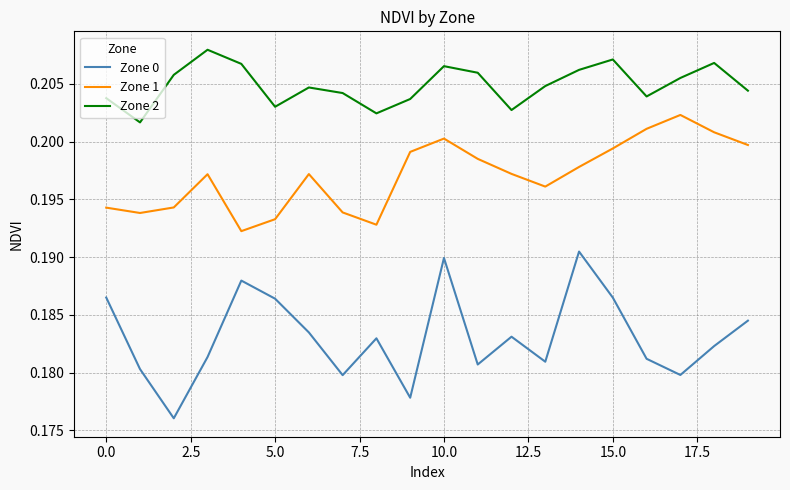

True or false: Zone 1 and Zone 0 intersect in this chart.

False